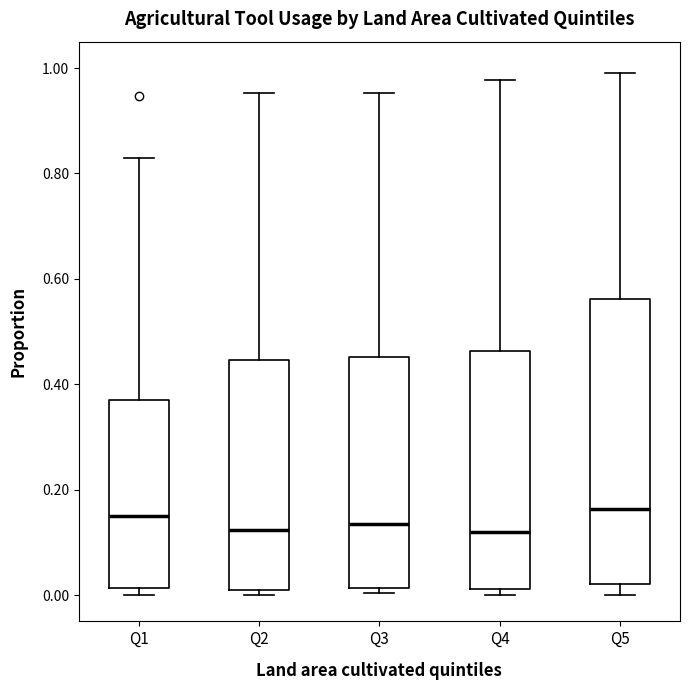

Where does the median line of the box for Q4 sit on the y-axis? The values are not printed on the chart, so give them approximately, as read against the axis.

0.12